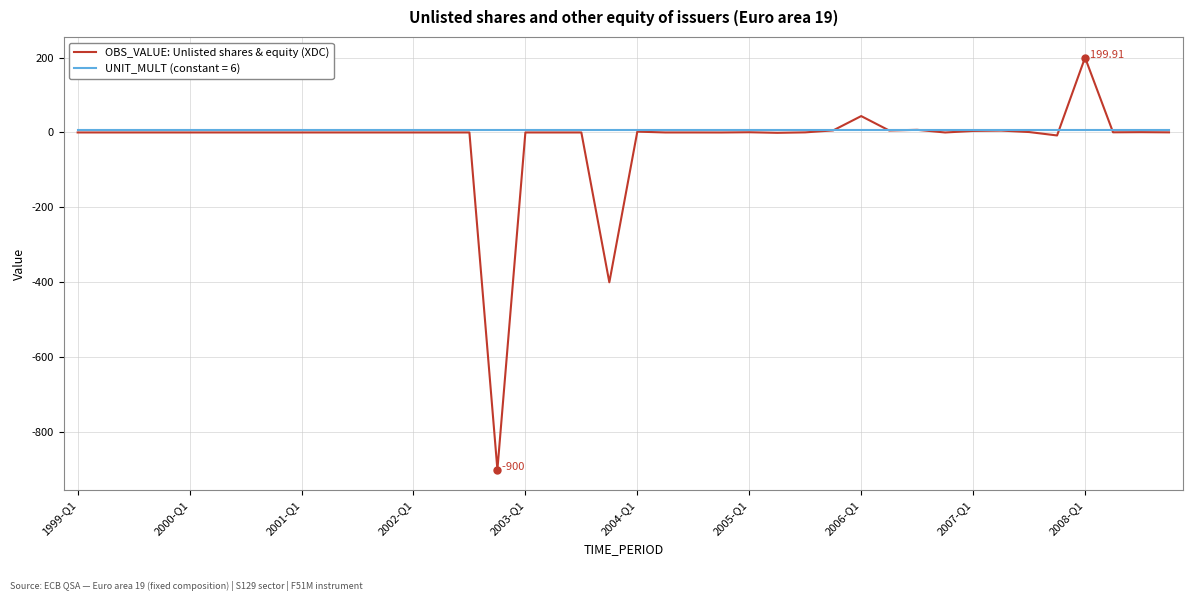

What is the greatest value displayed?

199.9